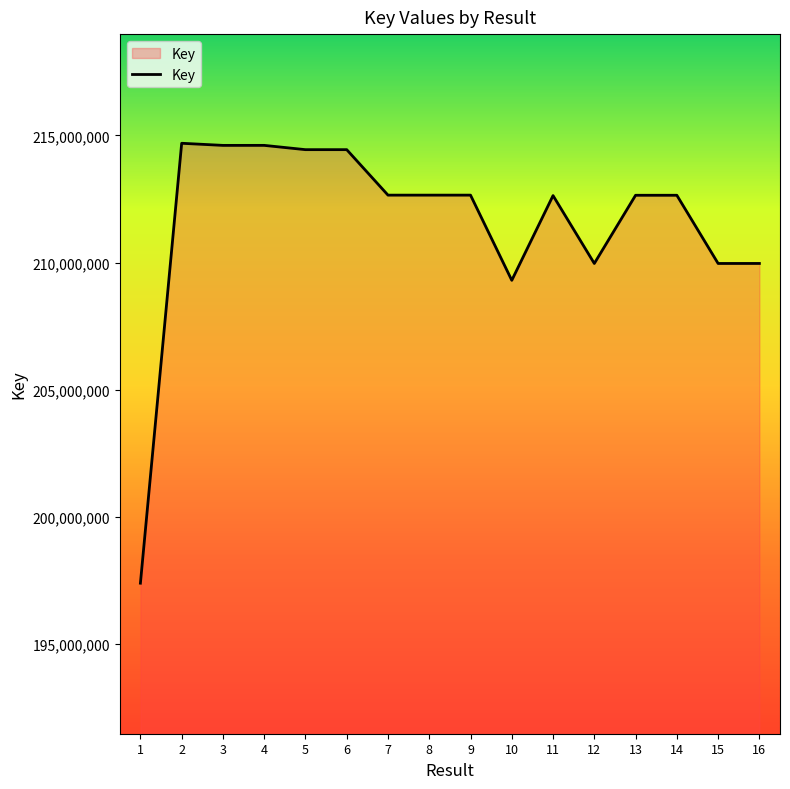

The chart shows a value of 112741445 at 13. True or false?

False